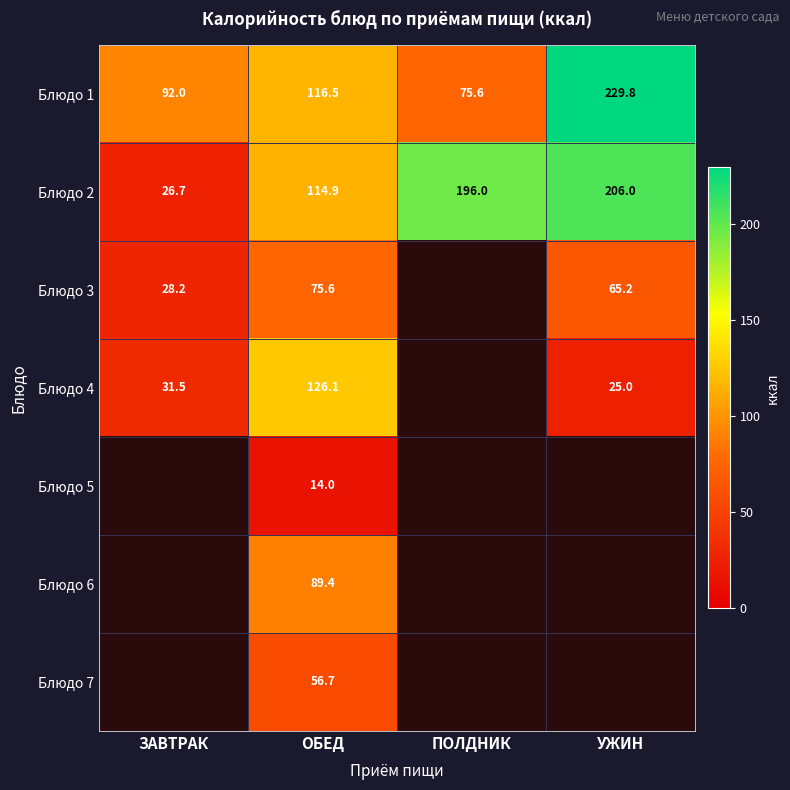

List the labels in order of Блюдо 2 value, smallest first.

ЗАВТРАК, ОБЕД, ПОЛДНИК, УЖИН